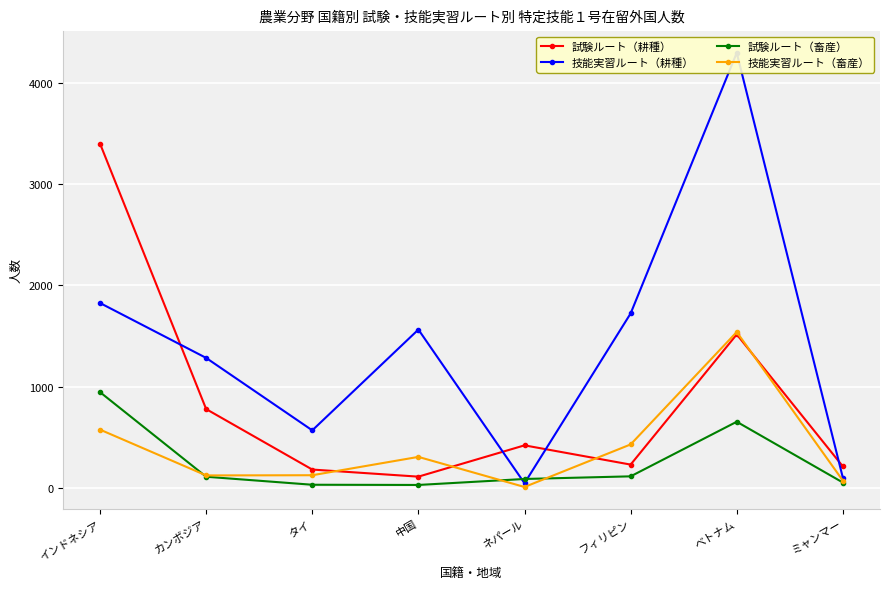

Where do 技能実習ルート（畜産） and 試験ルート（畜産） first cross each other?

インドネシア and カンボジア